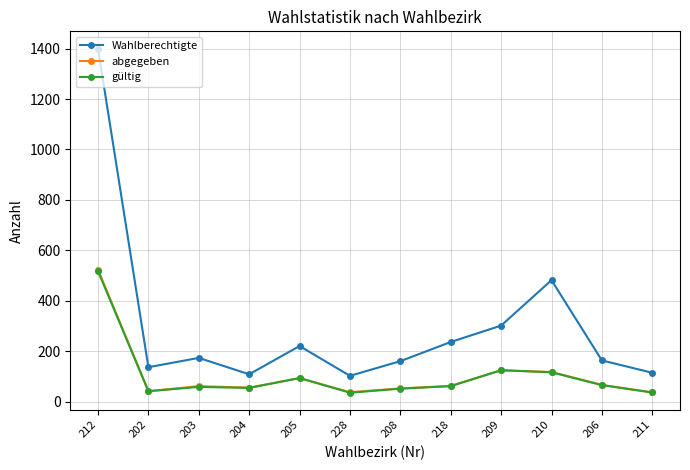

Which category has the highest value across all series?

212